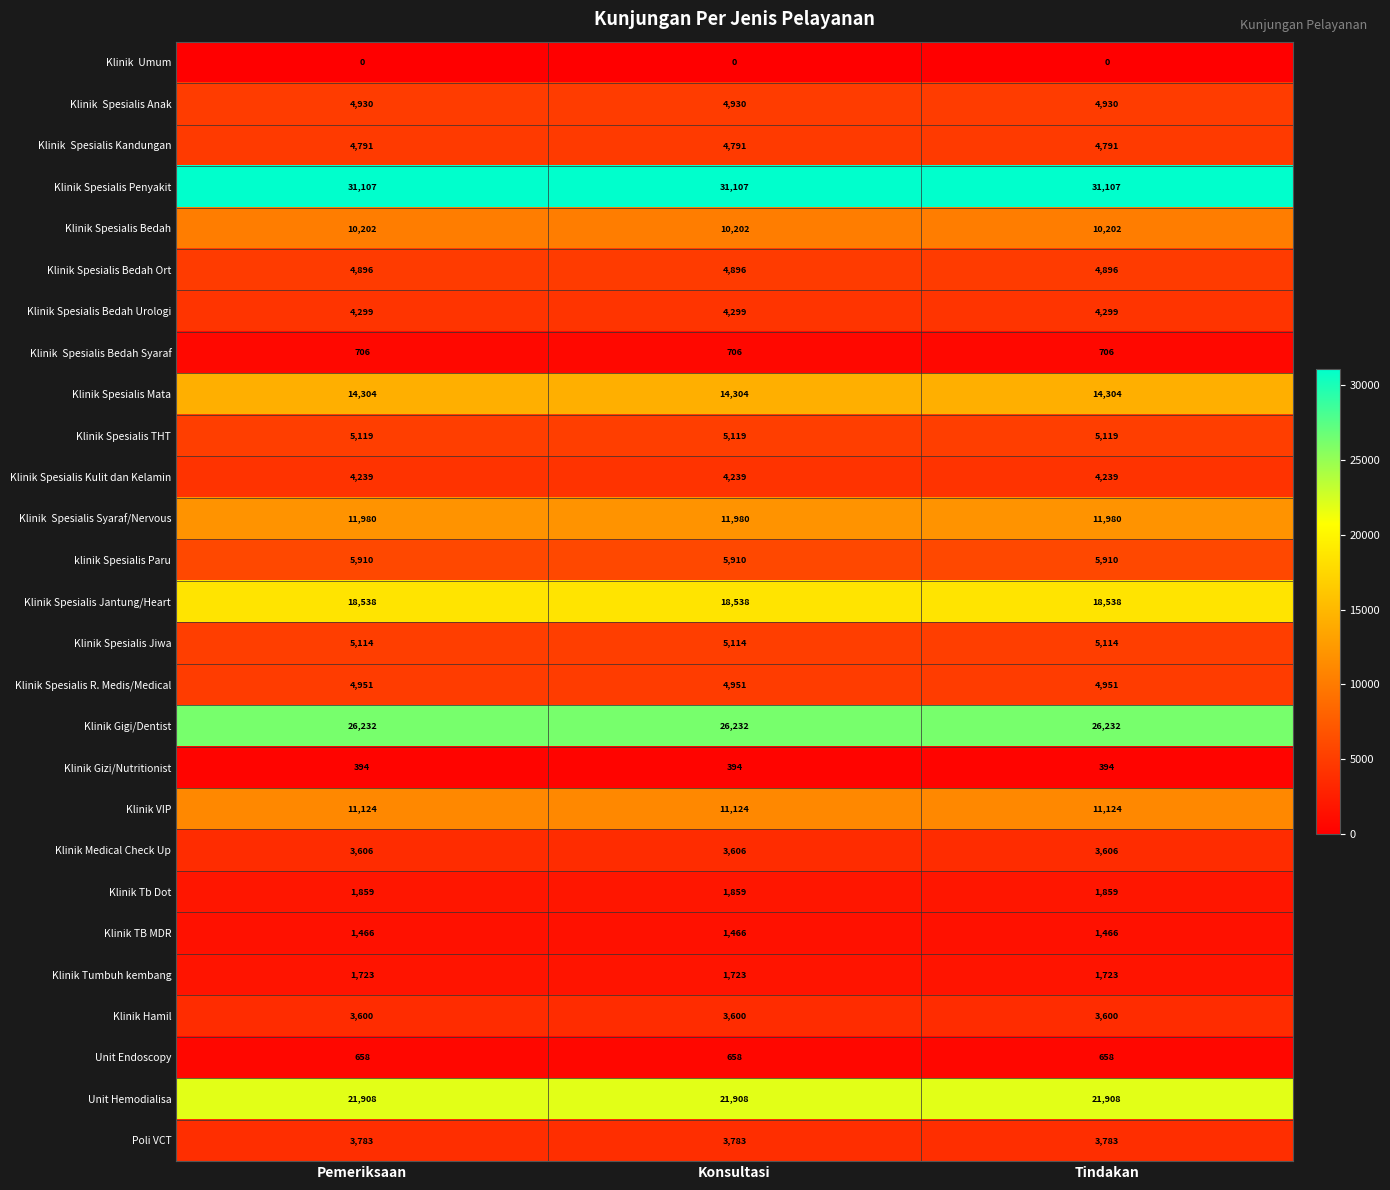

What is the maximum value shown in the chart?

31107